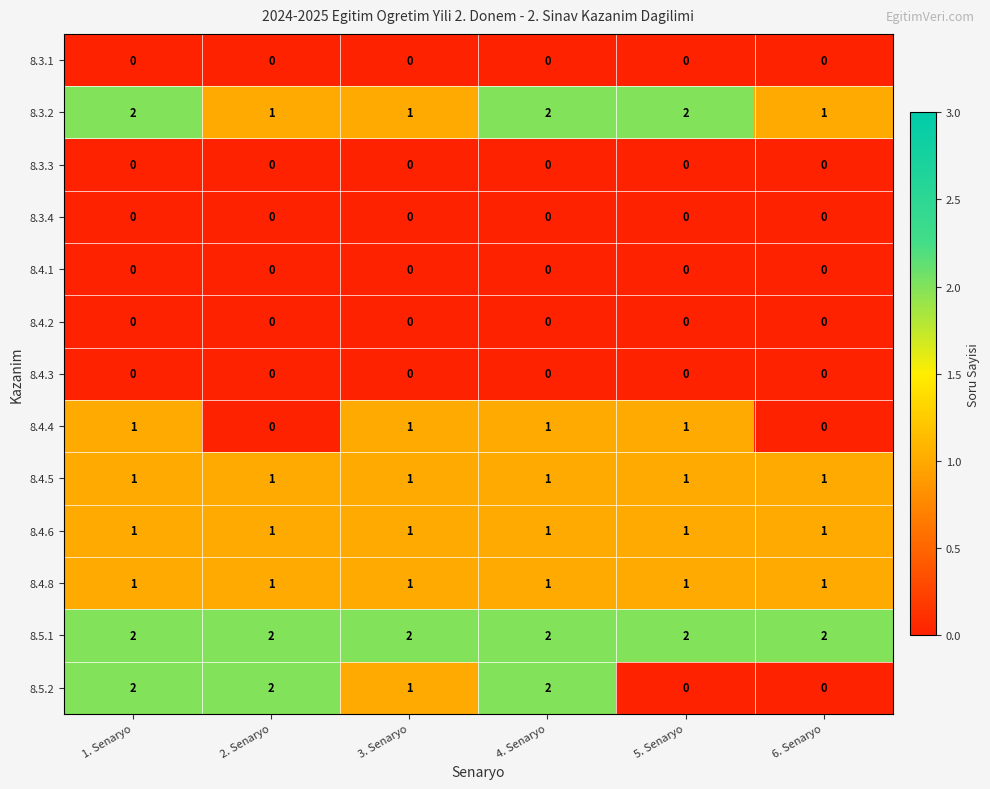

Which series has the largest total across all categories?

8.5.1